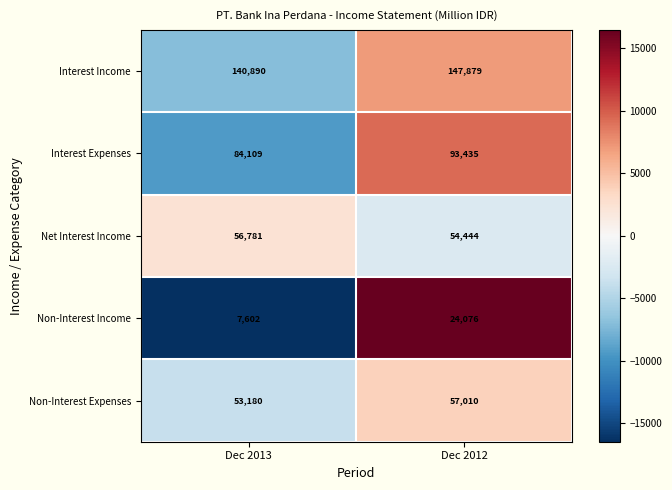

Which series has the largest total across all categories?

Interest Income